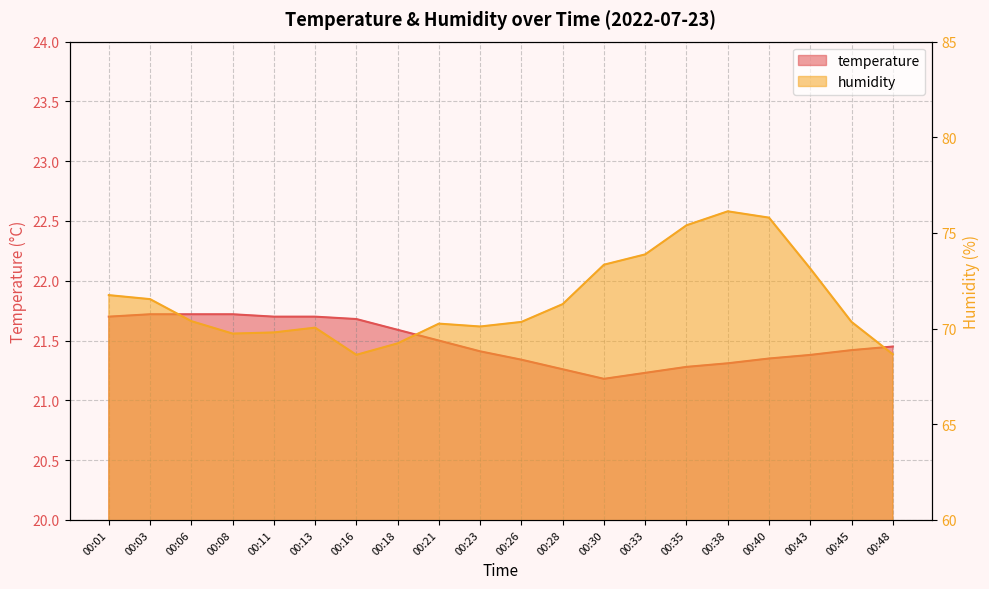

Reading left to right, list all the values displayed in this chart.

temperature: 21.7	21.7	21.7	21.7	21.7	21.7	21.7	21.6	21.5	21.4	21.3	21.3	21.2	21.2	21.3	21.3	21.4	21.4	21.4	21.4
humidity: 71.8	71.5	70.4	69.7	69.8	70.0	68.6	69.2	70.3	70.1	70.3	71.3	73.3	73.9	75.4	76.1	75.8	73.1	70.3	68.7